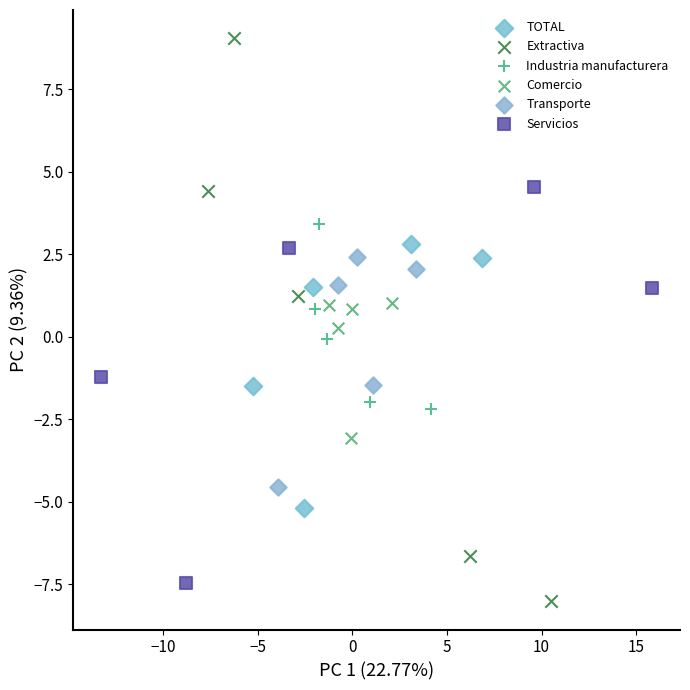

Which series has the largest Y range (max minus min)?

Extractiva